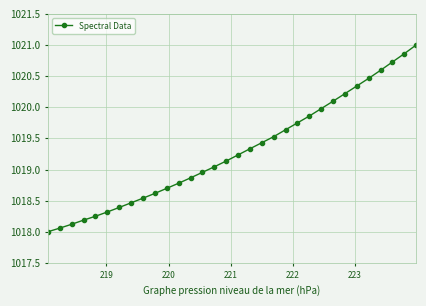

What is the difference between the second highest and minimum values?

2.9